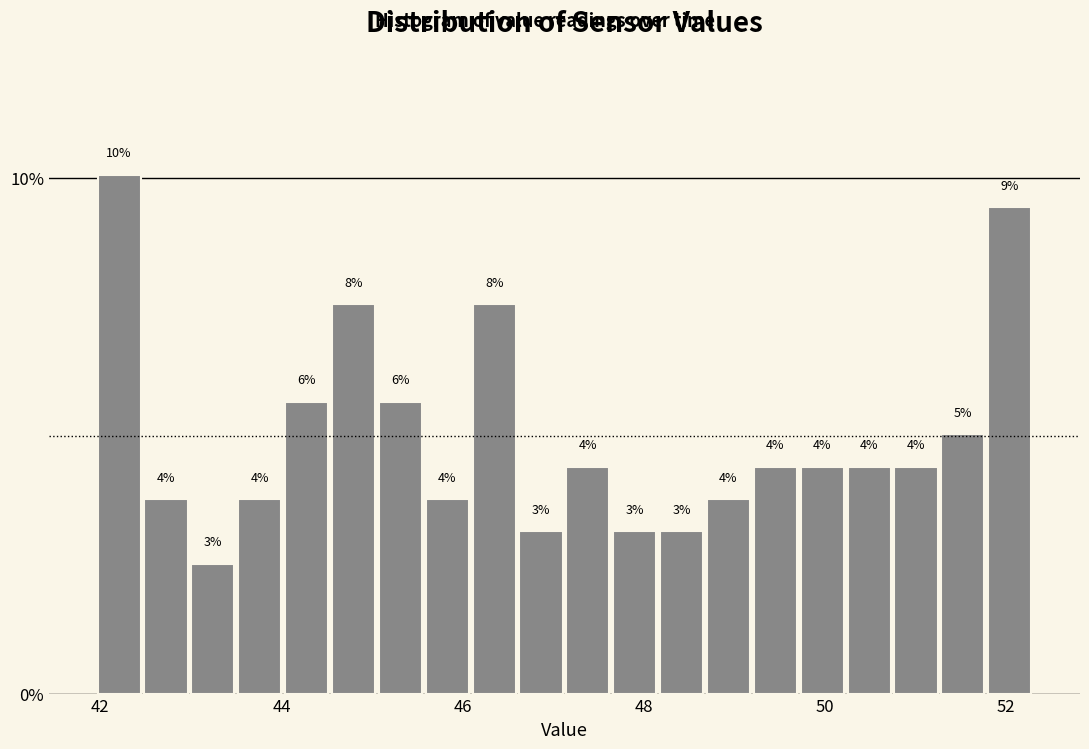

Around what value on the x-axis is the tallest bar? Give the approximate position of its centre, as read against the axis.

42.2